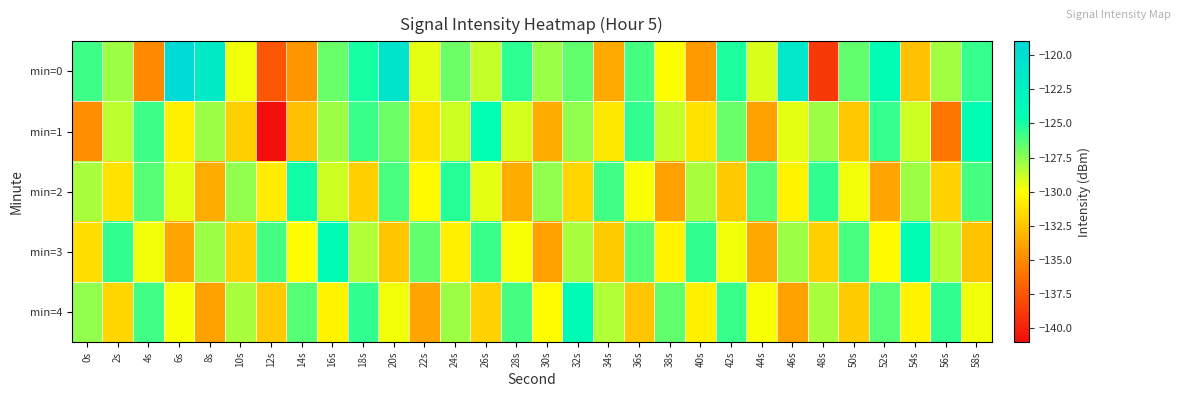

Which series has the largest total across all categories?

min=0